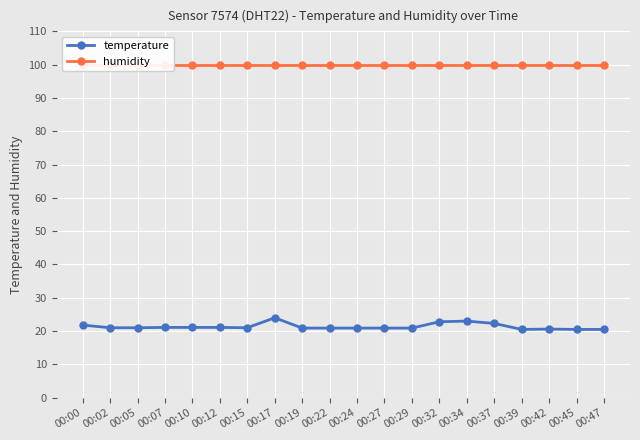

True or false: humidity has more than 2 points higher than both neighbors.

False